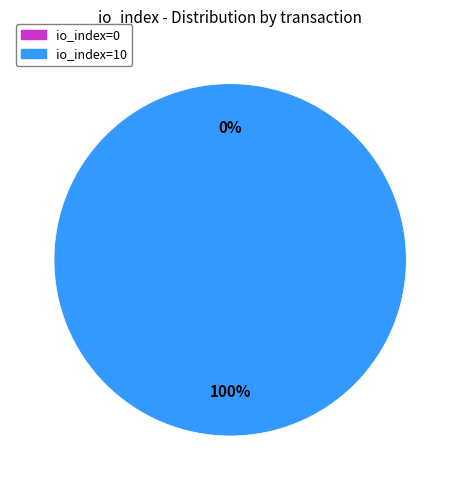

To the nearest percent, what portion does io_index=10 represent?

100%